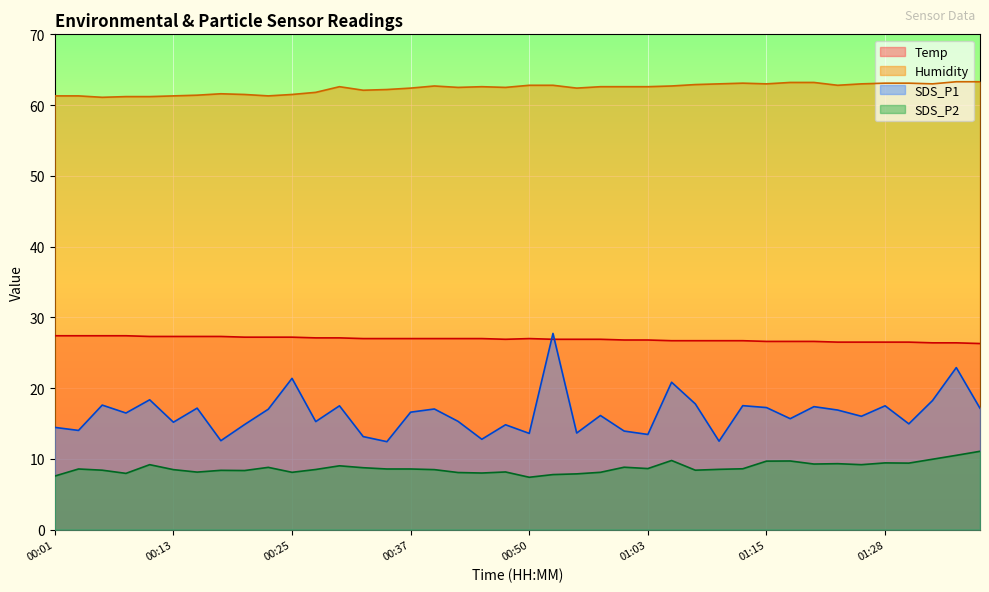

Reading right to left, transcribe all the data shown in this chart.

Temp: 01:38=26.3	01:35=26.4	01:33=26.4	01:30=26.5	01:28=26.5	01:26=26.5	01:23=26.5	01:20=26.6	01:18=26.6	01:15=26.6	01:13=26.7	01:10=26.7	01:08=26.7	01:05=26.7	01:03=26.8	01:00=26.8	00:58=26.9	00:55=26.9	00:53=26.9	00:50=27.0	00:47=26.9	00:45=27.0	00:42=27.0	00:40=27.0	00:37=27.0	00:35=27.0	00:32=27.0	00:30=27.1	00:28=27.1	00:25=27.2	00:23=27.2	00:20=27.2	00:18=27.3	00:15=27.3	00:13=27.3	00:11=27.3	00:08=27.4	00:06=27.4	00:03=27.4	00:01=27.4
Humidity: 01:38=63.3	01:35=63.3	01:33=63.0	01:30=63.1	01:28=63.1	01:26=63.0	01:23=62.8	01:20=63.2	01:18=63.2	01:15=63.0	01:13=63.1	01:10=63.0	01:08=62.9	01:05=62.7	01:03=62.6	01:00=62.6	00:58=62.6	00:55=62.4	00:53=62.8	00:50=62.8	00:47=62.5	00:45=62.6	00:42=62.5	00:40=62.7	00:37=62.4	00:35=62.2	00:32=62.1	00:30=62.6	00:28=61.8	00:25=61.5	00:23=61.3	00:20=61.5	00:18=61.6	00:15=61.4	00:13=61.3	00:11=61.2	00:08=61.2	00:06=61.1	00:03=61.3	00:01=61.3
SDS_P1: 01:38=17.1	01:35=22.9	01:33=18.2	01:30=14.9	01:28=17.5	01:26=16.0	01:23=16.9	01:20=17.4	01:18=15.7	01:15=17.2	01:13=17.5	01:10=12.5	01:08=17.8	01:05=20.8	01:03=13.4	01:00=13.9	00:58=16.1	00:55=13.7	00:53=27.7	00:50=13.6	00:47=14.8	00:45=12.8	00:42=15.3	00:40=17.1	00:37=16.6	00:35=12.4	00:32=13.2	00:30=17.5	00:28=15.3	00:25=21.4	00:23=17.0	00:20=14.8	00:18=12.6	00:15=17.2	00:13=15.2	00:11=18.4	00:08=16.5	00:06=17.6	00:03=14.0	00:01=14.4
SDS_P2: 01:38=11.1	01:35=10.5	01:33=9.9	01:30=9.4	01:28=9.4	01:26=9.2	01:23=9.3	01:20=9.3	01:18=9.7	01:15=9.7	01:13=8.6	01:10=8.5	01:08=8.4	01:05=9.8	01:03=8.6	01:00=8.8	00:58=8.1	00:55=7.9	00:53=7.8	00:50=7.4	00:47=8.2	00:45=8.0	00:42=8.1	00:40=8.5	00:37=8.6	00:35=8.6	00:32=8.8	00:30=9.0	00:28=8.5	00:25=8.1	00:23=8.8	00:20=8.3	00:18=8.4	00:15=8.1	00:13=8.5	00:11=9.2	00:08=8.0	00:06=8.4	00:03=8.6	00:01=7.6